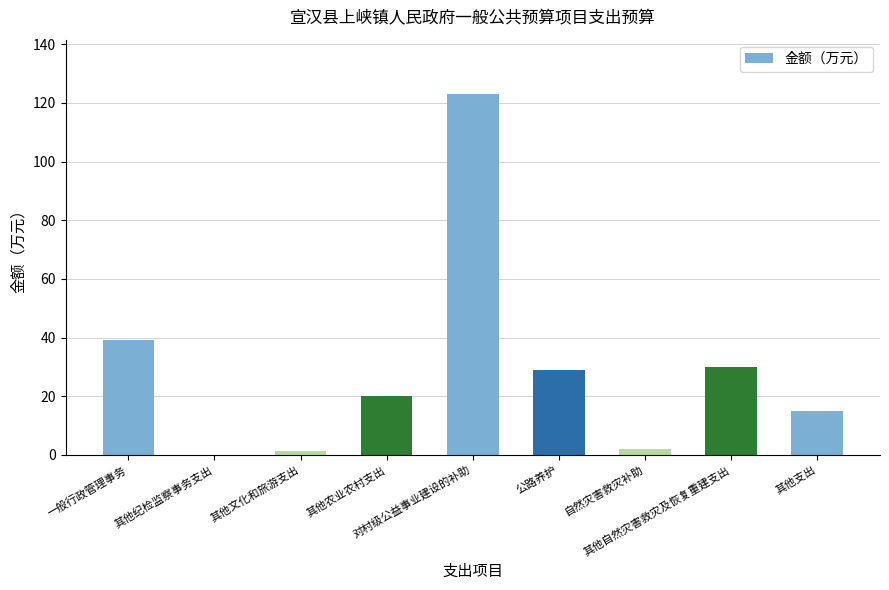

What is the average value?

28.9